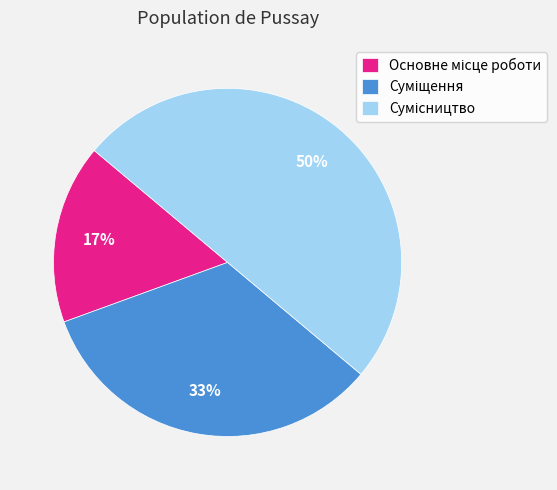

To the nearest percent, what is the average slice percentage?

33%